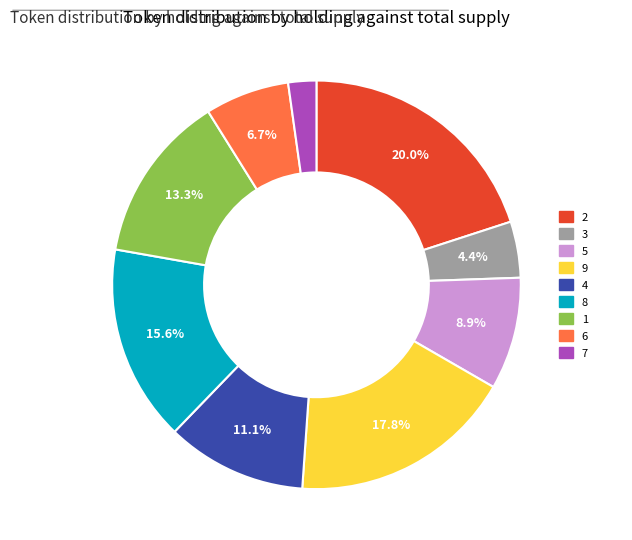

To the nearest percent, what is the average slice percentage?

11%